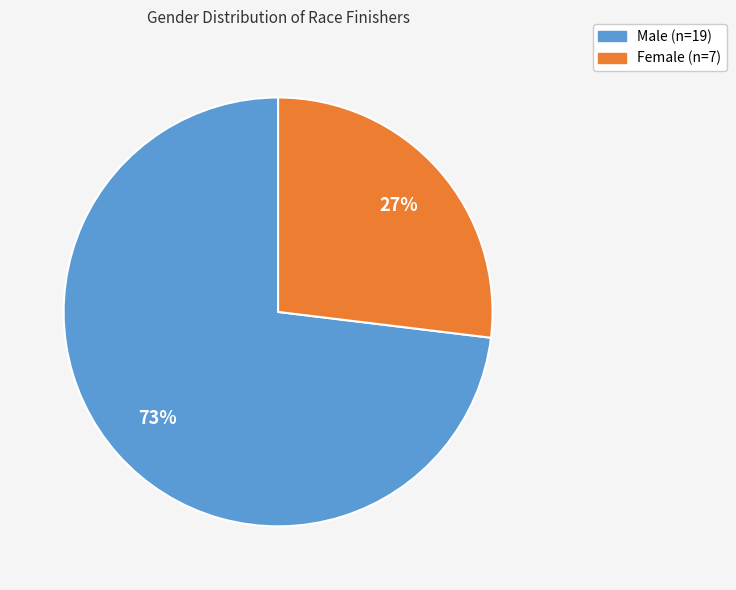

Is there a majority slice in this chart?

Yes